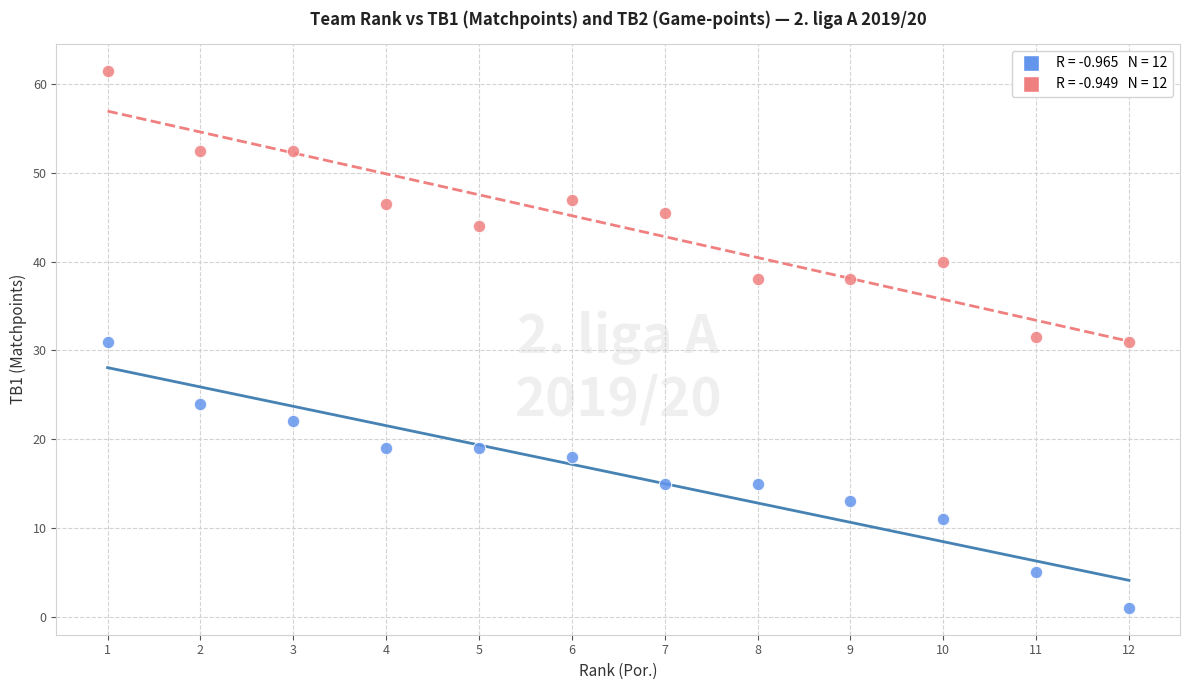

Across all data points, what is the range of Y values (max minus min)?

60.5